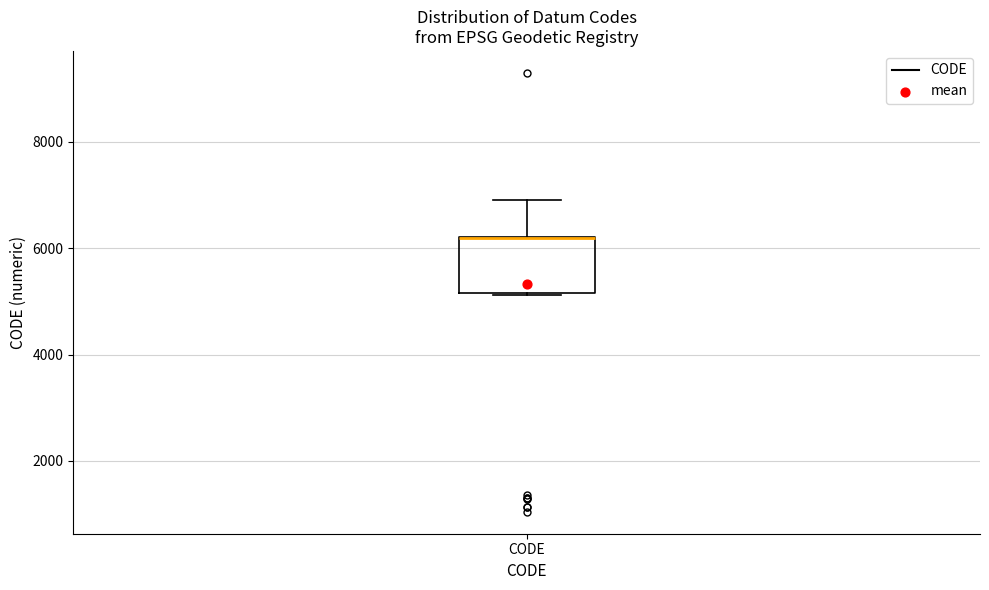

Transcribe this box plot: give where the median line is, the range the box spans, and where the two whiskers end, as read against the y-axis. The values are not printed on the chart, so give them approximately, as read against the axis.

median 6200 (drawn on the box's upper edge), box 5200 to 6200, whiskers 5200 to 7000